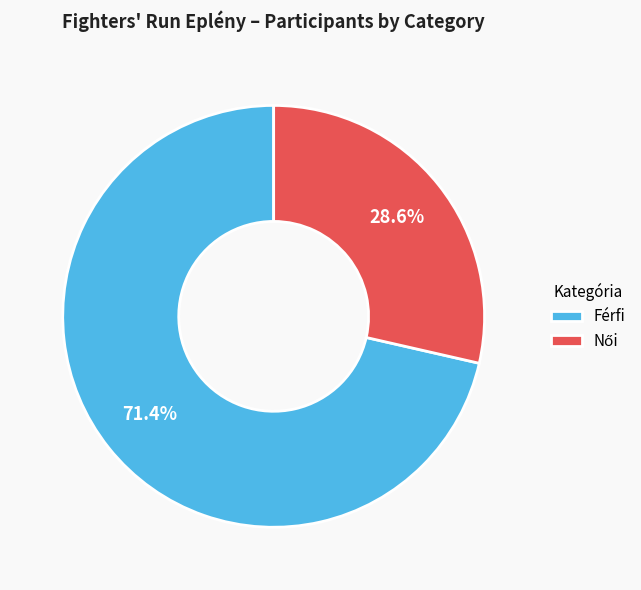

To the nearest percent, what is the difference between the largest and smallest slice percentages?

43%